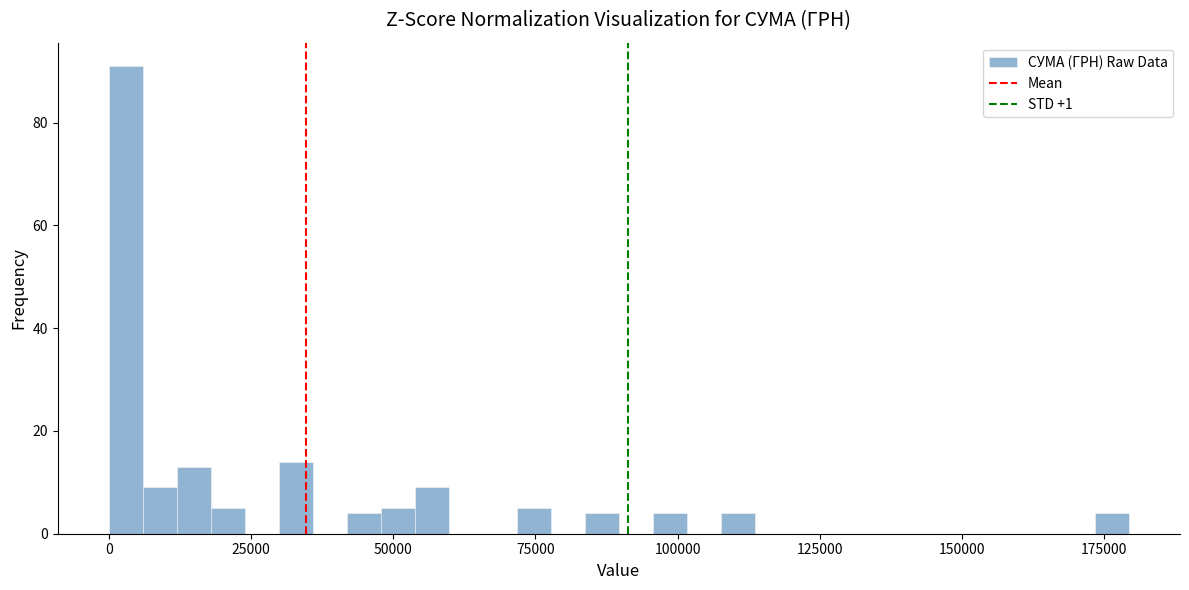

Around what value on the x-axis is the tallest bar? Give the approximate position of its centre, as read against the axis.

5000